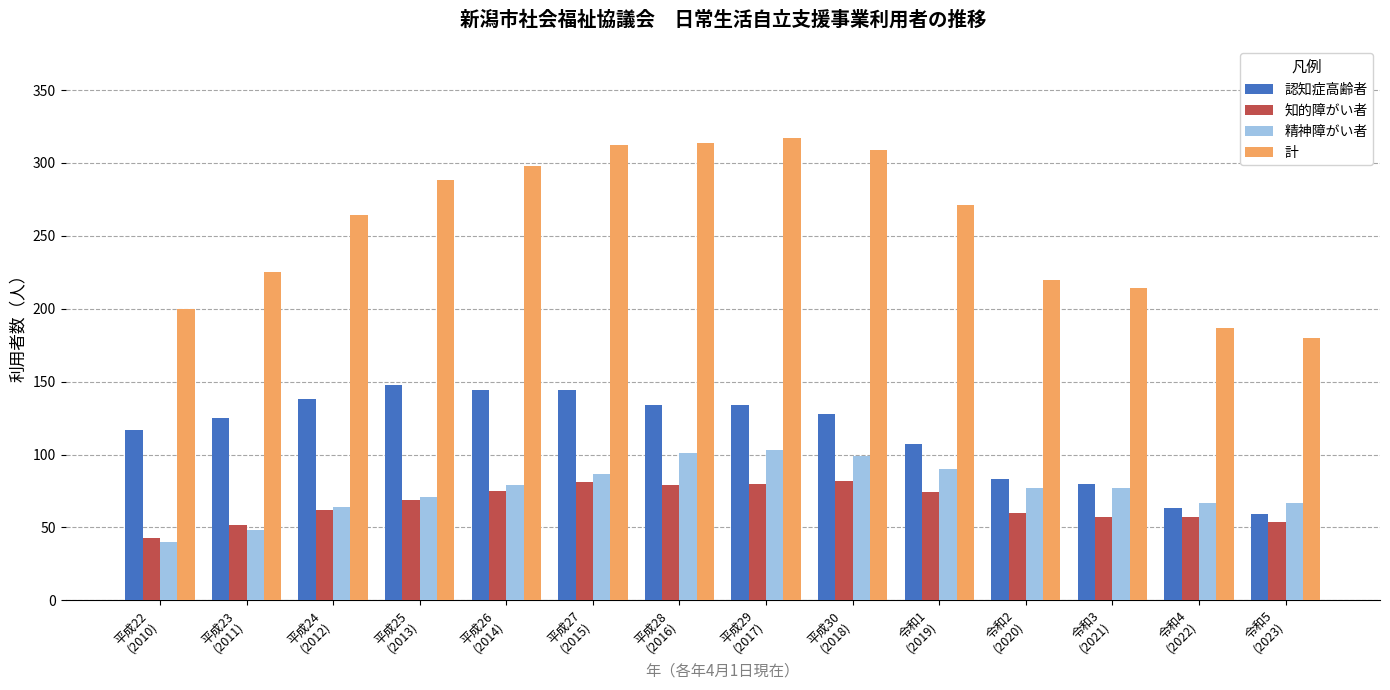

Where is 認知症高齢者 nearest to the value 103?

令和1
(2019)